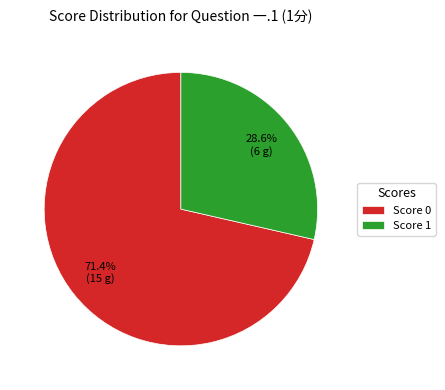

How many slices are in this pie chart?

2